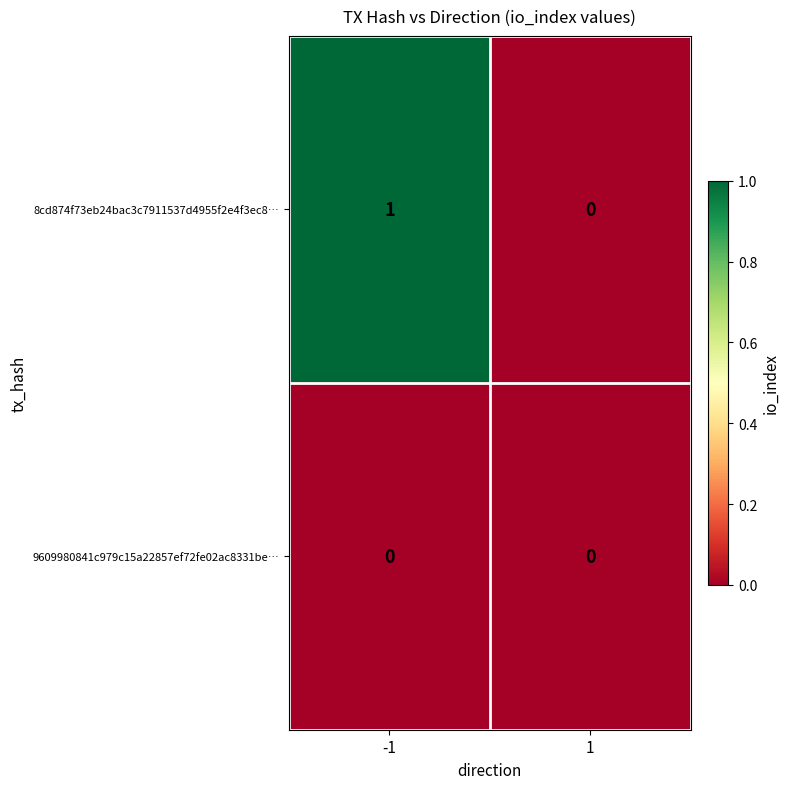

What is the total value across all series at -1?

1